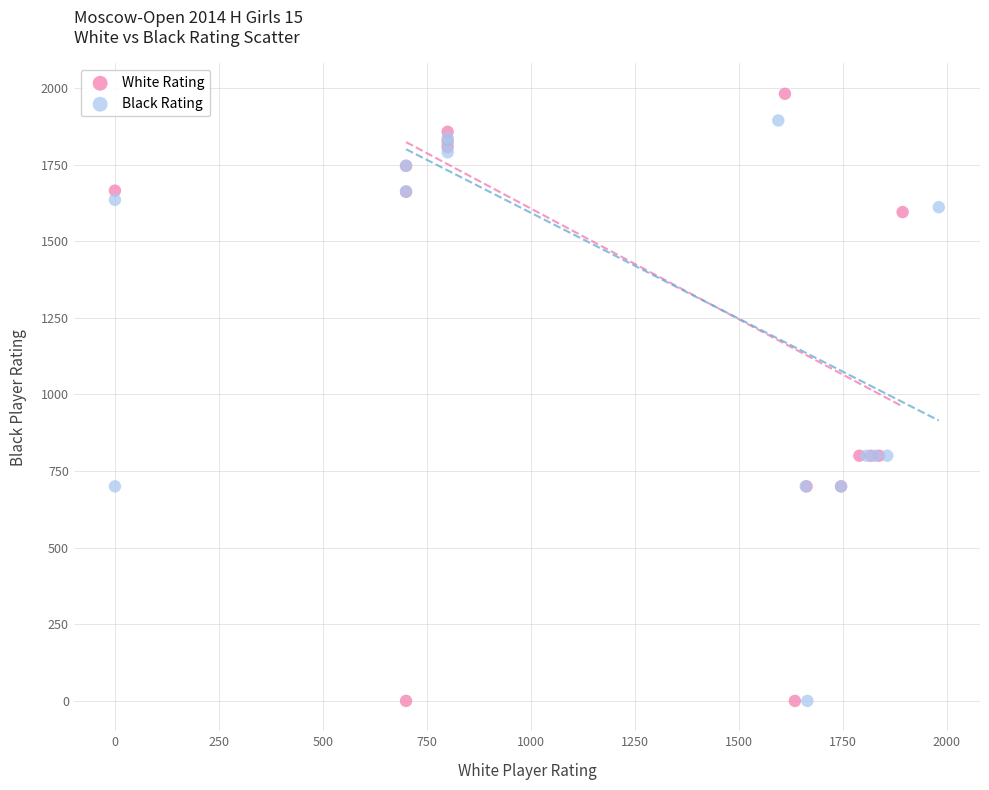

Which series reaches the maximum Y coordinate?

White Rating